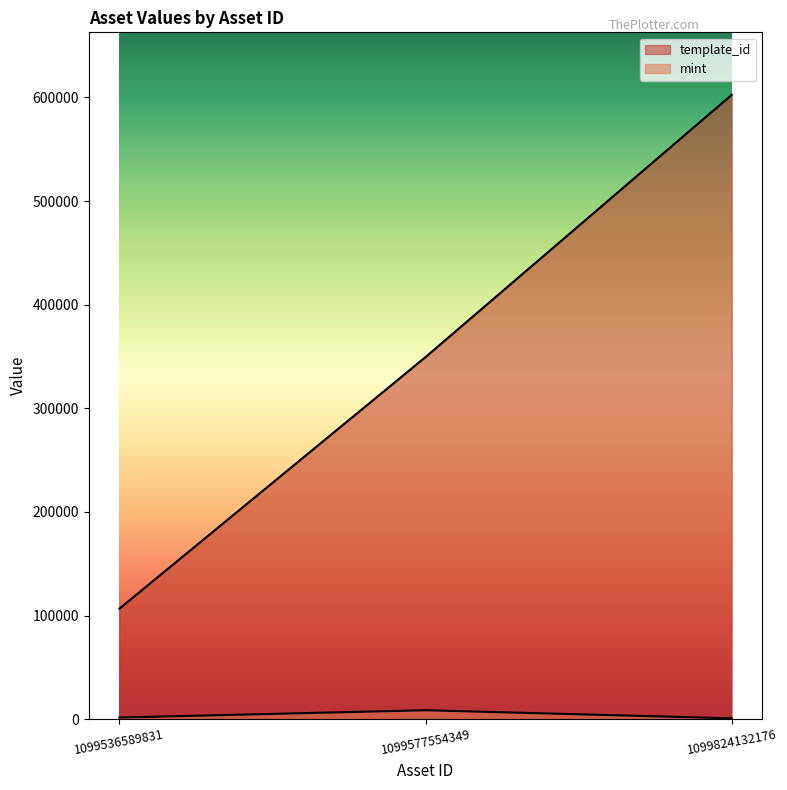

Which series changed the most between 1099577554349 and 1099824132176?

template_id